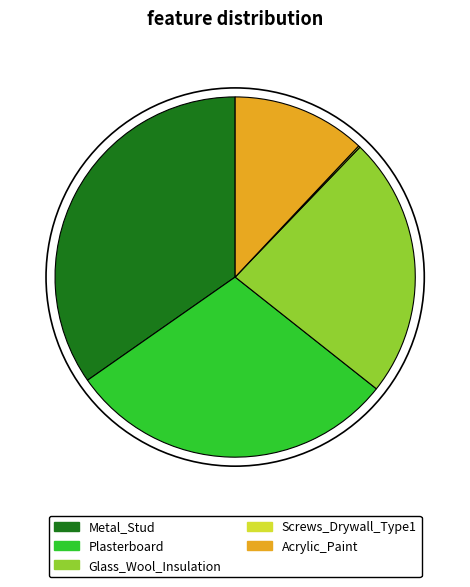

Combined, do Acrylic_Paint and Glass_Wool_Insulation account for over 50%?

No